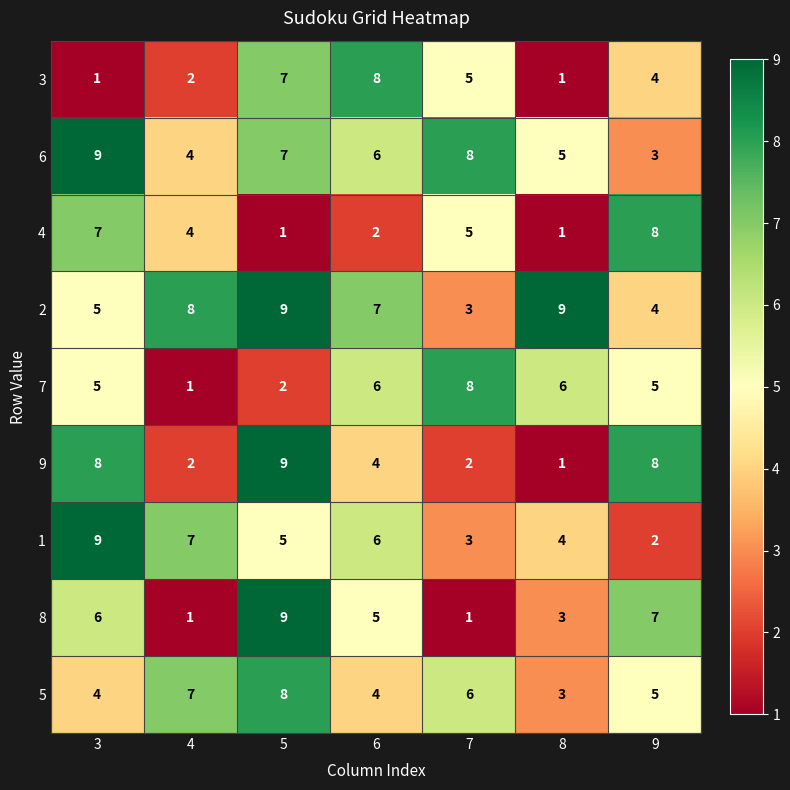

How many distinct data groups are displayed?

9